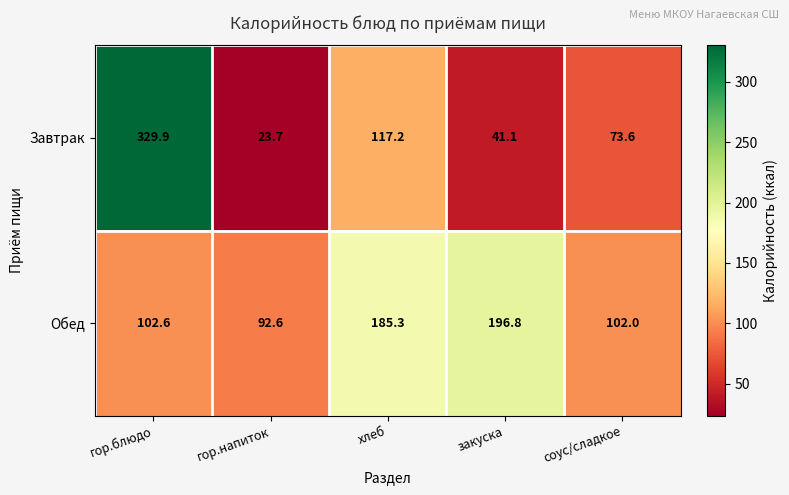

True or false: Завтрак has a value of 329.9 at гор.блюдо.

True